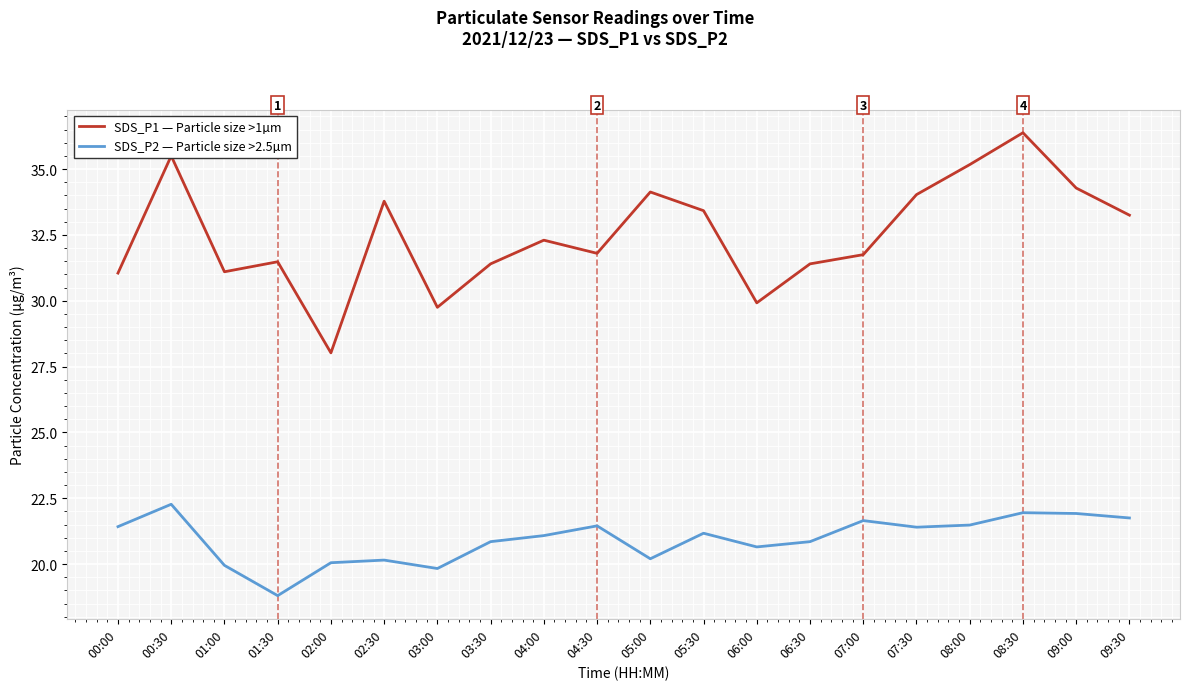

What is the difference between the SDS_P2 — Particle size >2.5µm values at 06:30 and 09:30?

0.9